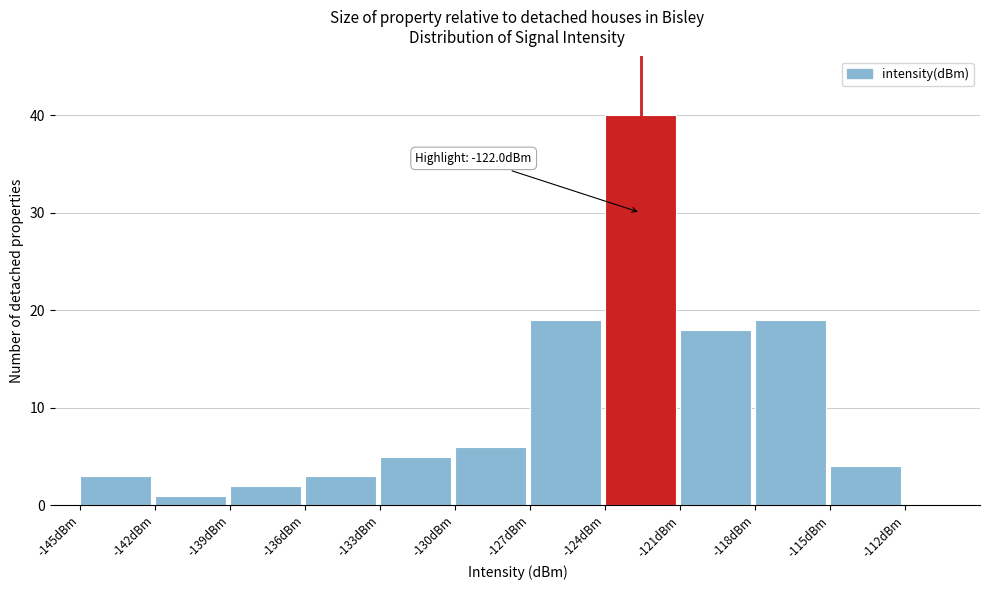

Which range on the x-axis has the tallest bar?

-124 to -121